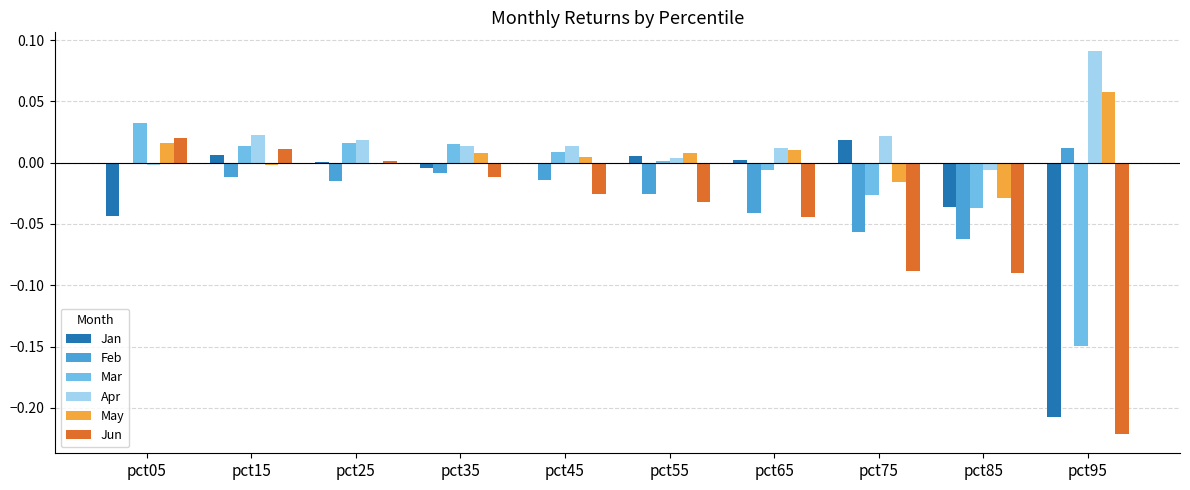

Count the number of data series in this chart.

6